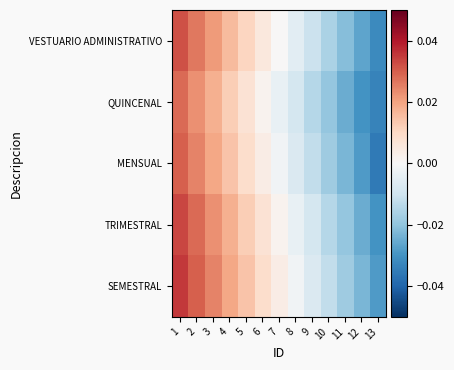

List the series in order of their overall mean, lowest first.

QUINCENAL, MENSUAL, VESTUARIO ADMINISTRATIVO, TRIMESTRAL, SEMESTRAL